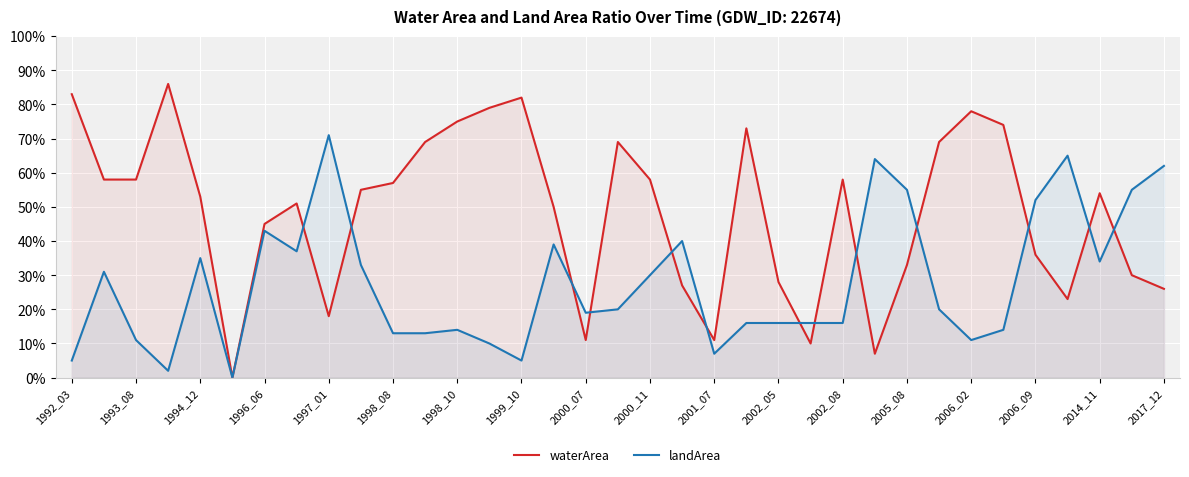

Reading left to right, extract all data points from this chart.

waterArea: 0.8	0.6	0.6	0.9	0.5	0.0	0.5	0.5	0.2	0.6	0.6	0.7	0.8	0.8	0.8	0.5	0.1	0.7	0.6	0.3	0.1	0.7	0.3	0.1	0.6	0.1	0.3	0.7	0.8	0.7	0.4	0.2	0.5	0.3	0.3
landArea: 0.1	0.3	0.1	0.0	0.3	0.0	0.4	0.4	0.7	0.3	0.1	0.1	0.1	0.1	0.1	0.4	0.2	0.2	0.3	0.4	0.1	0.2	0.2	0.2	0.2	0.6	0.6	0.2	0.1	0.1	0.5	0.7	0.3	0.6	0.6